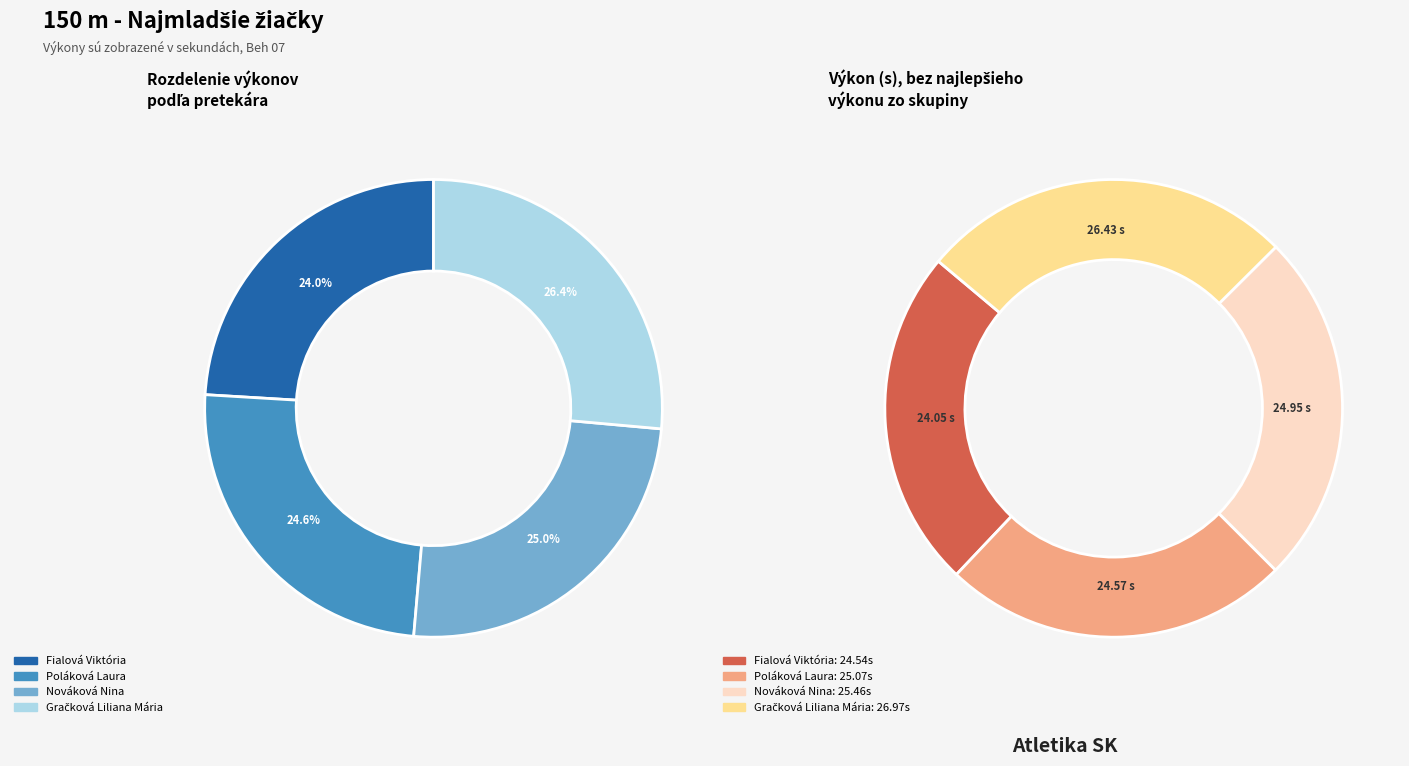

The Gračková Liliana Mária slice represents 26% of the pie. True or false?

True